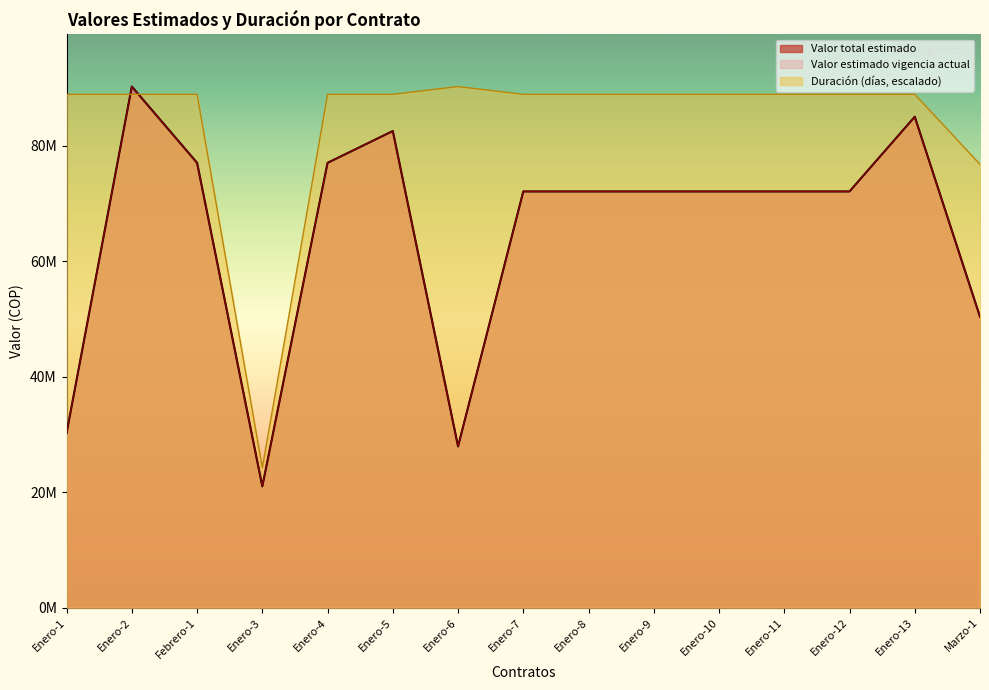

At which category is the sum across all series the highest?

Enero-2